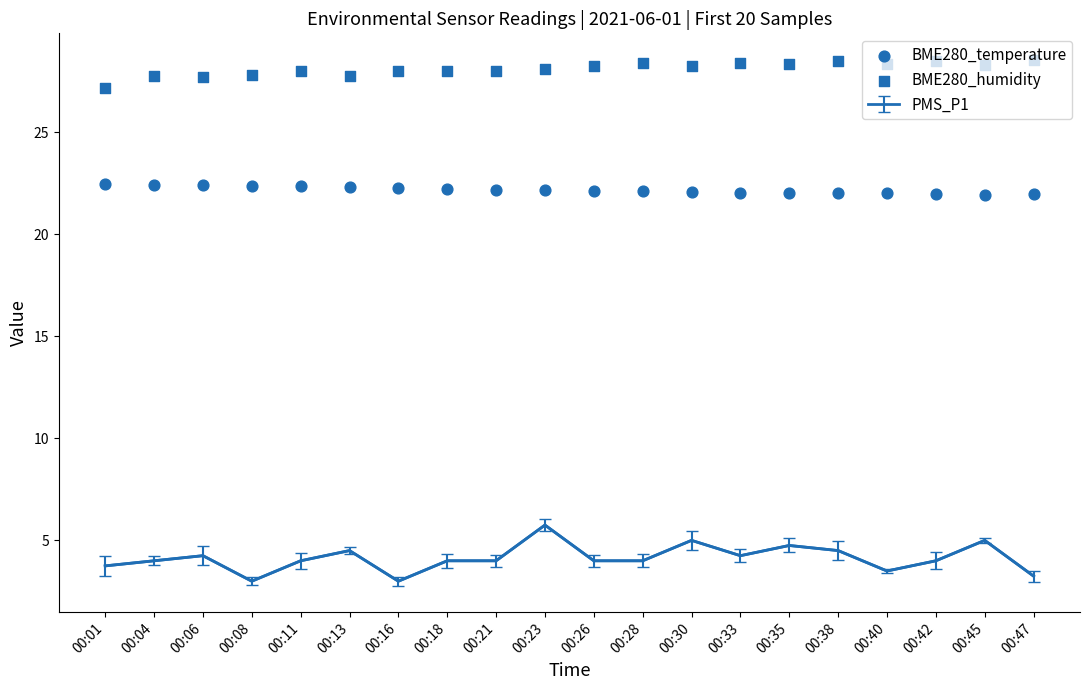

Which series has the largest total across all categories?

BME280_humidity